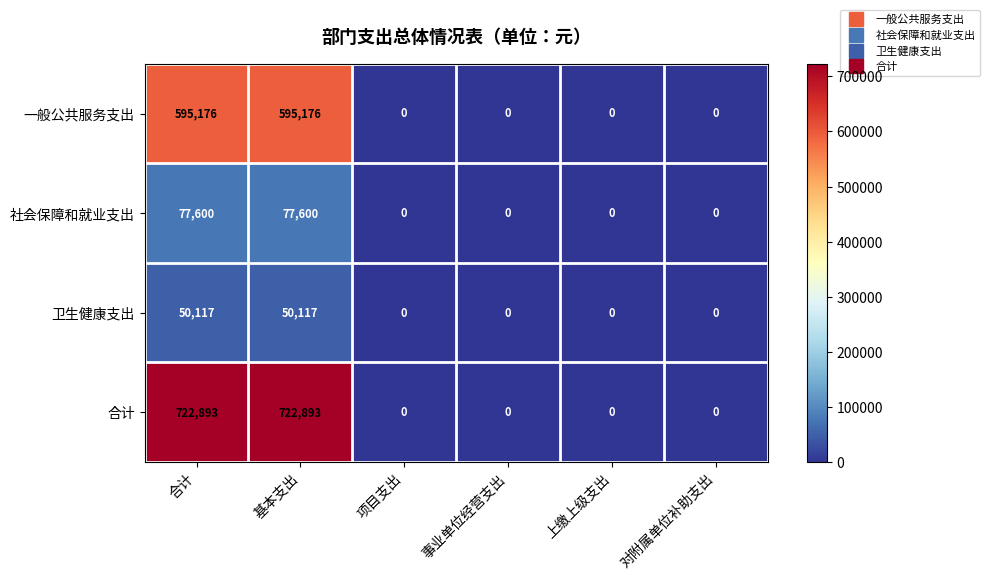

Reading left to right, list all the values displayed in this chart.

一般公共服务支出: 合计=595176	基本支出=595176	项目支出=0	事业单位经营支出=0	上缴上级支出=0	对附属单位补助支出=0
社会保障和就业支出: 合计=77600	基本支出=77600	项目支出=0	事业单位经营支出=0	上缴上级支出=0	对附属单位补助支出=0
卫生健康支出: 合计=50117	基本支出=50117	项目支出=0	事业单位经营支出=0	上缴上级支出=0	对附属单位补助支出=0
合计: 合计=722893	基本支出=722893	项目支出=0	事业单位经营支出=0	上缴上级支出=0	对附属单位补助支出=0